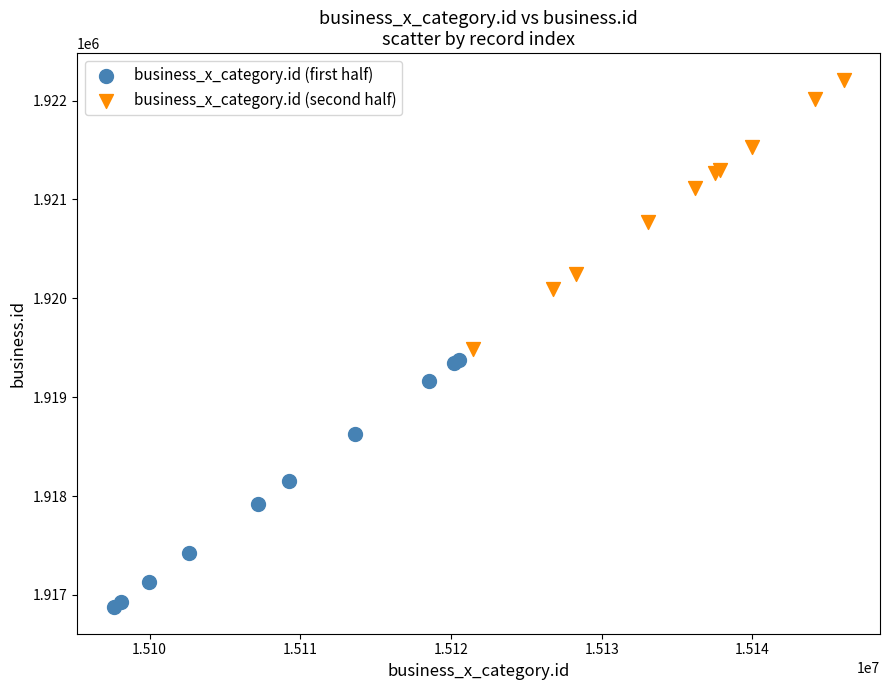

Which series reaches the maximum Y coordinate?

business_x_category.id (second half)